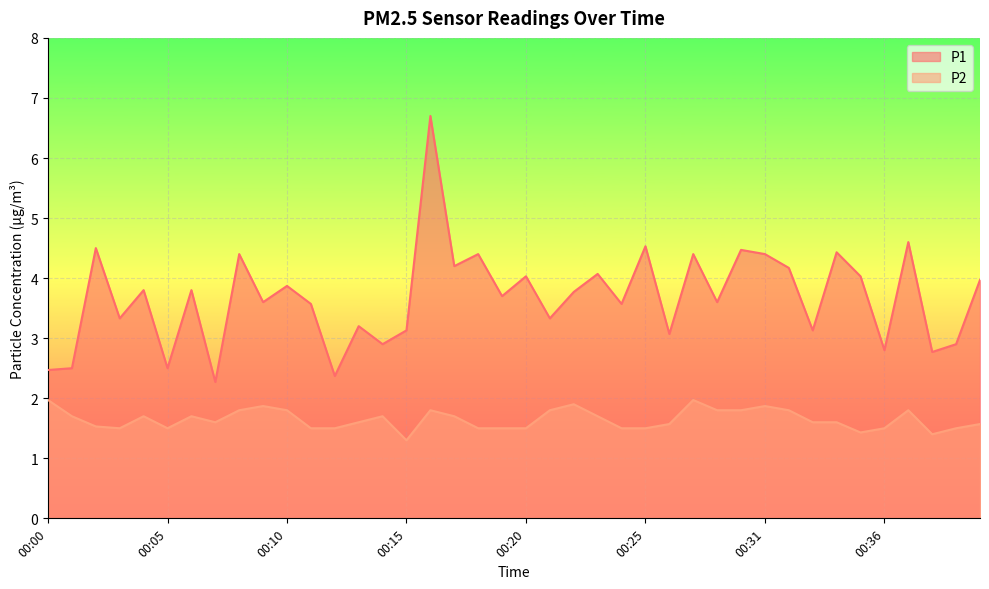

How many lines are shown in the chart?

2